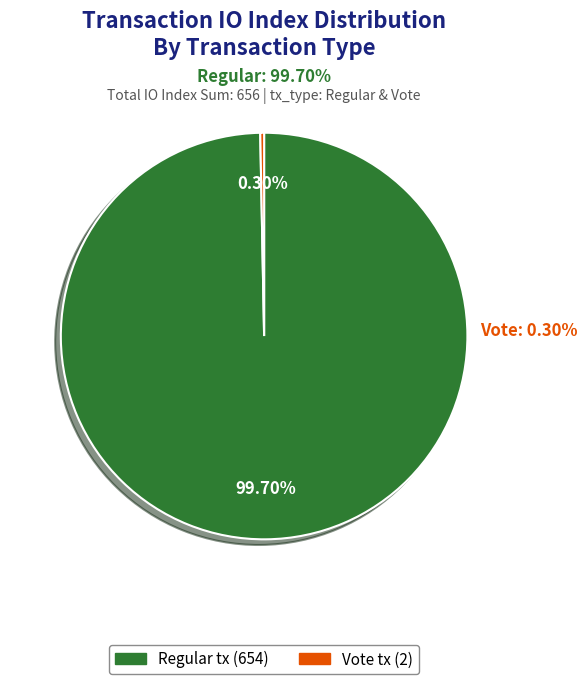

How much of the chart is everything except Regular (io_index=654)?

0.3%